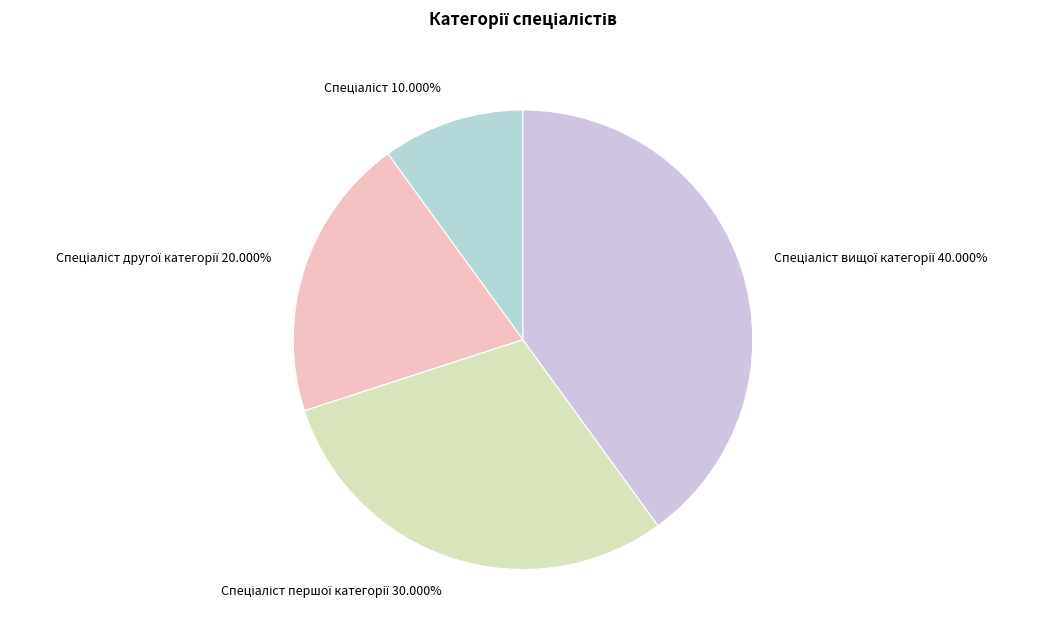

Is there any slice that represents more than half of the pie?

No